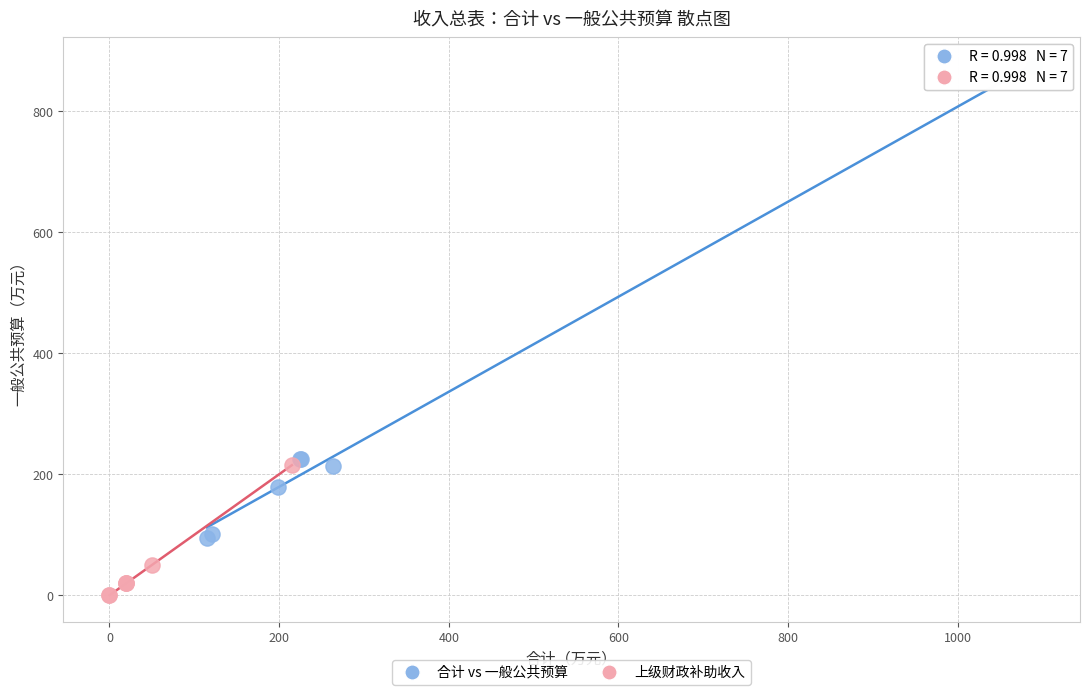

Which series contains the lowest Y value?

上级财政补助收入